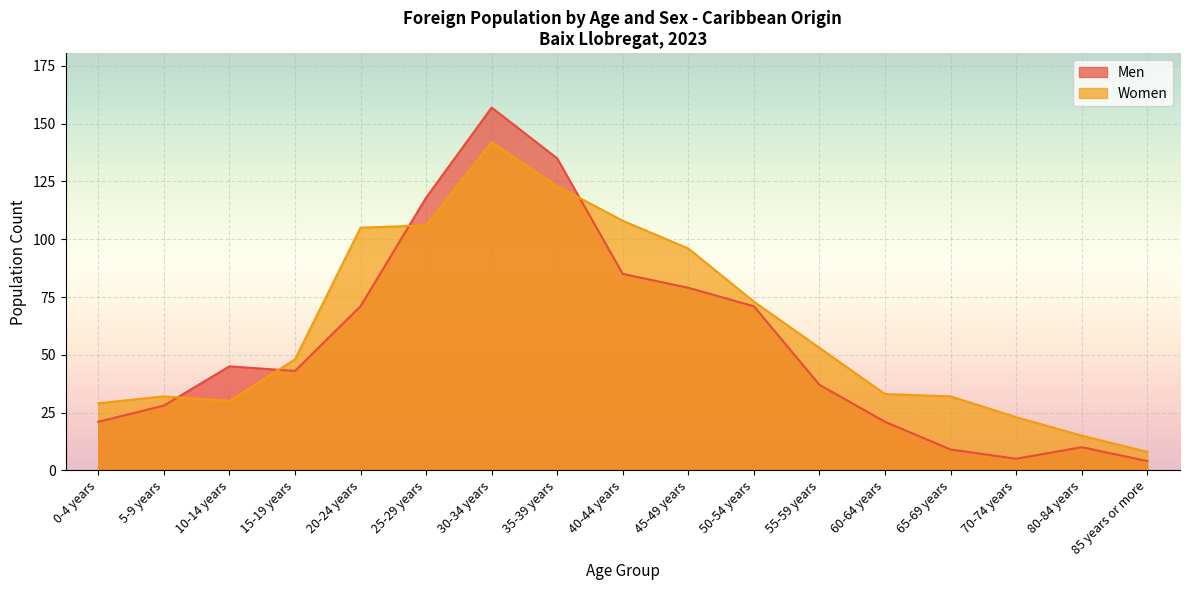

Where do Men and Women first cross each other?

5-9 years and 10-14 years